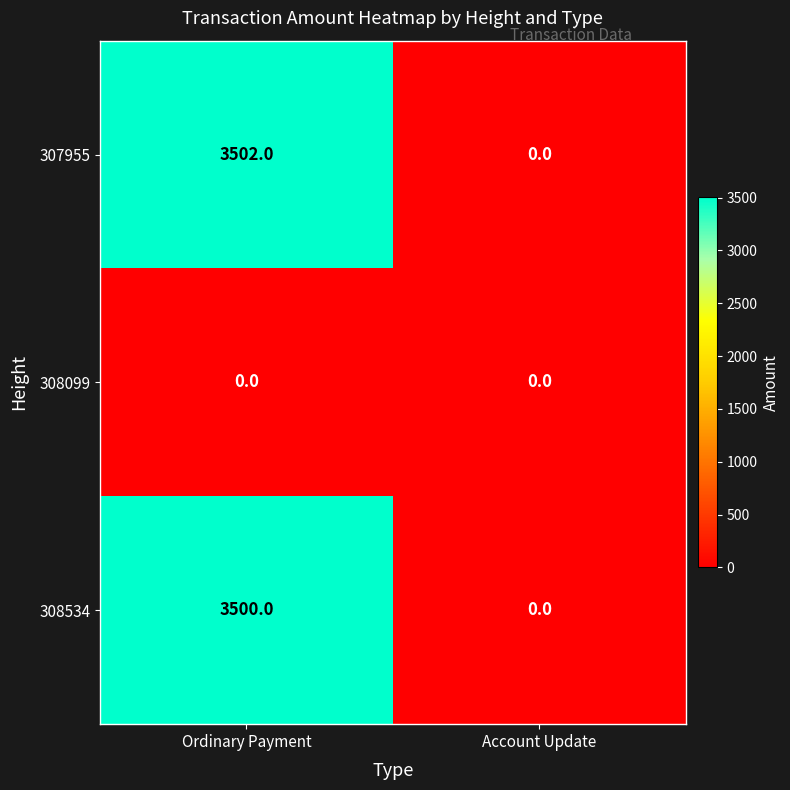

What is the greatest value displayed?

3502